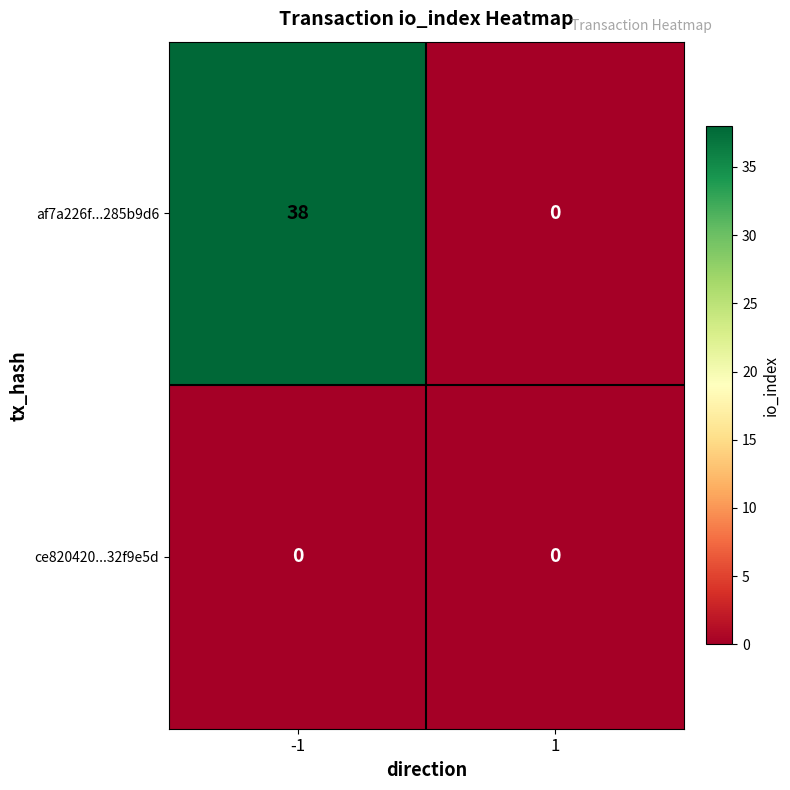

Rank the series by their maximum value, from highest to lowest.

af7a226f...285b9d6, ce820420...32f9e5d